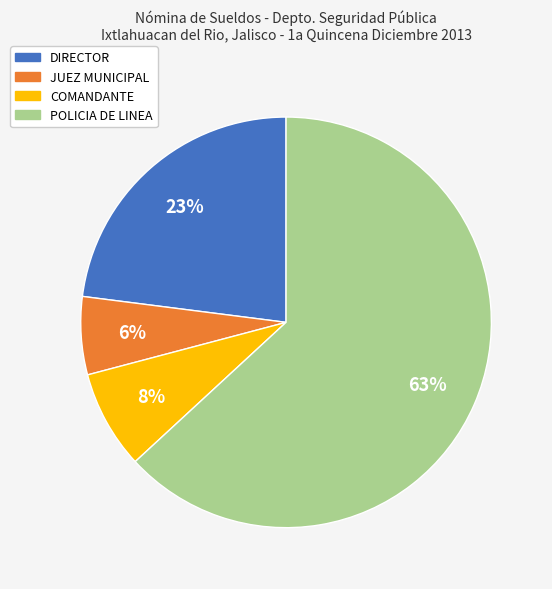

Which category has the smallest portion of the pie?

JUEZ MUNICIPAL